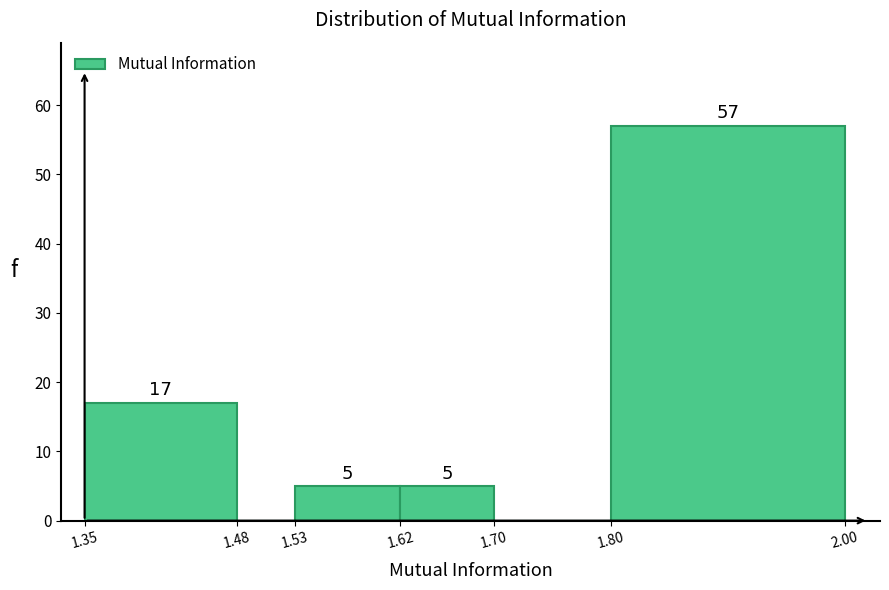

Over which range of the x-axis is the bar tallest?

1.80 to 2.00